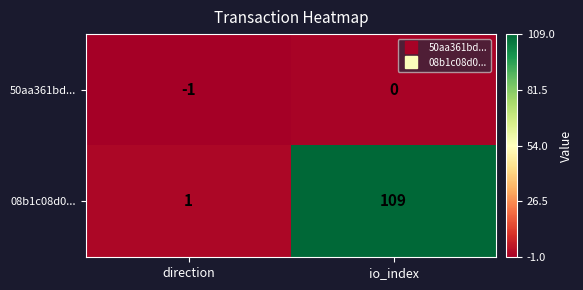

How many negative values does the 50aa361bd... series have?

1